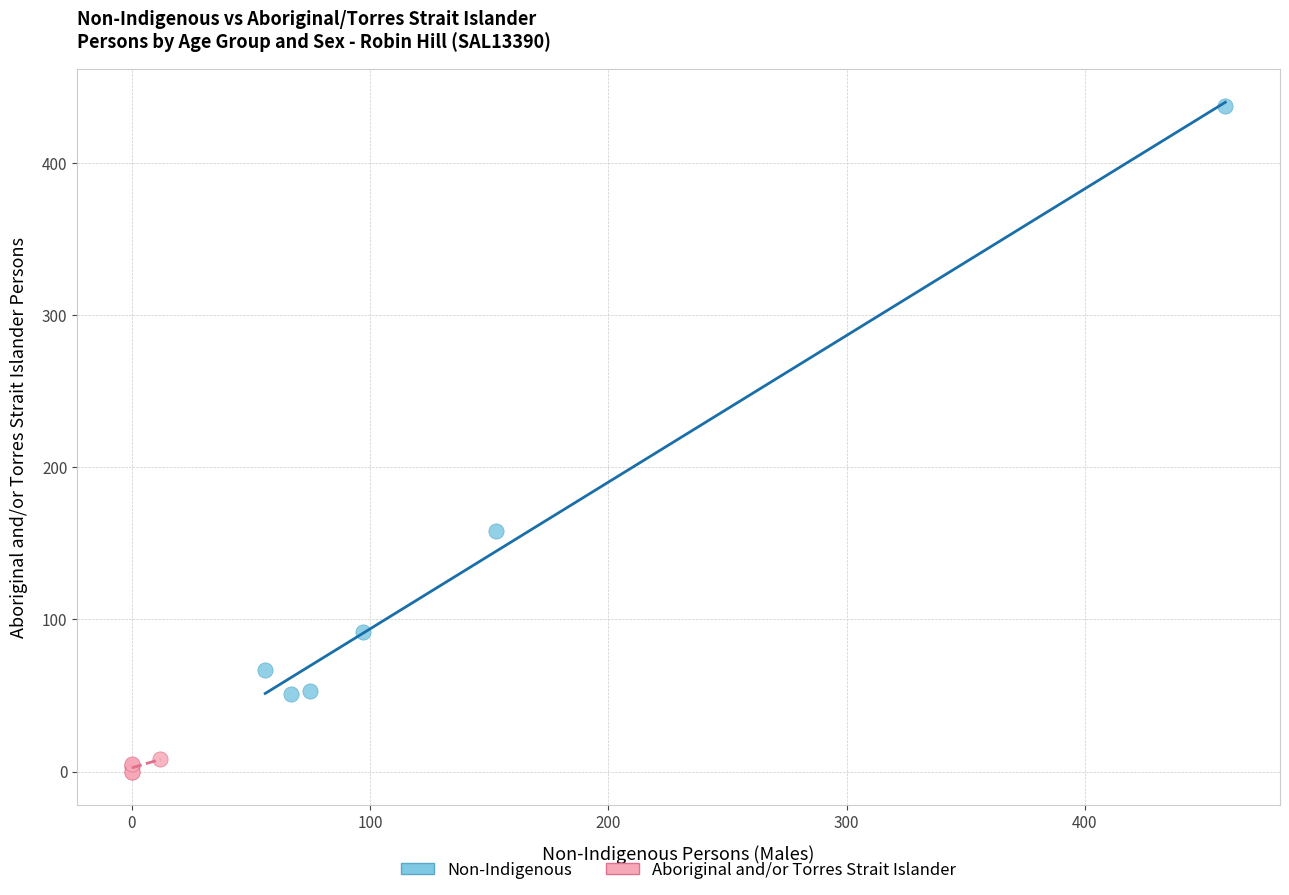

Which series has the largest Y range (max minus min)?

Non-Indigenous